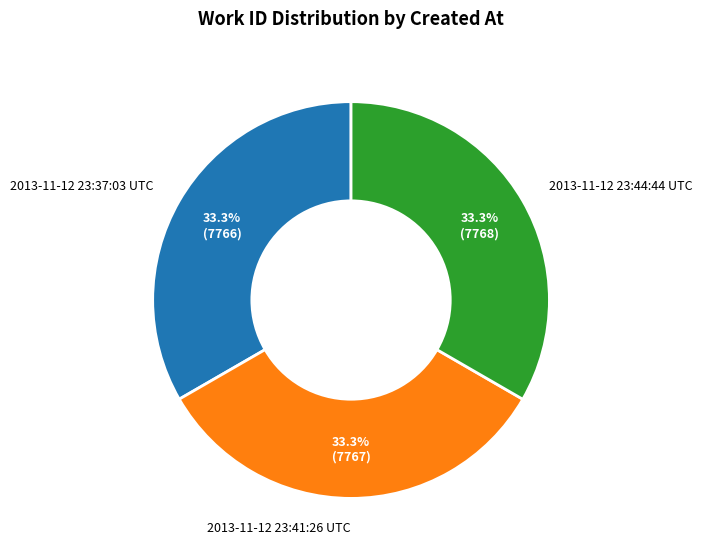

To the nearest percent, what is the combined percentage of 2013-11-12 23:41:26 UTC and 2013-11-12 23:44:44 UTC?

67%